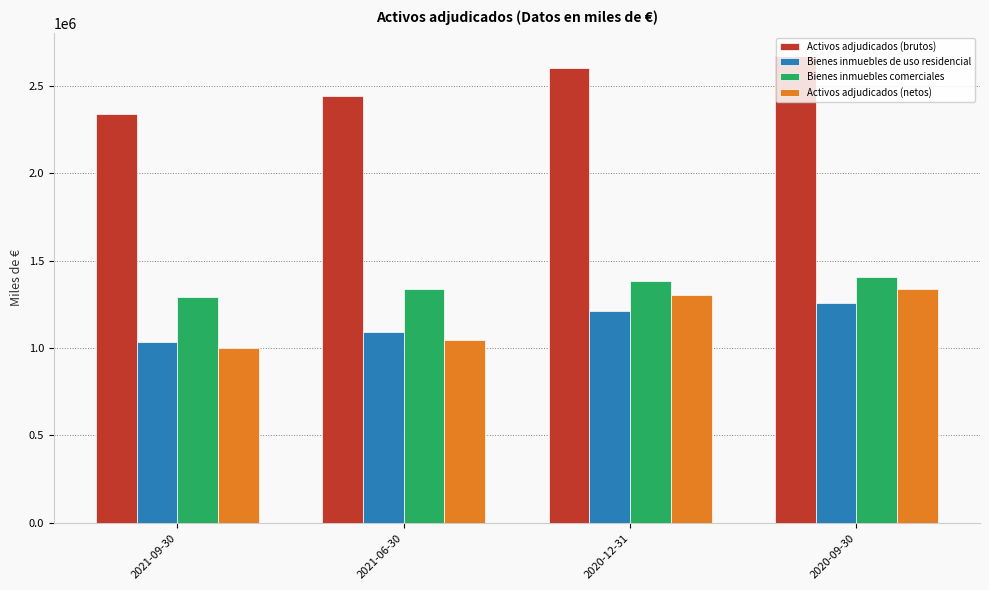

What is the sum of all Activos adjudicados (brutos) values?

10053806.4